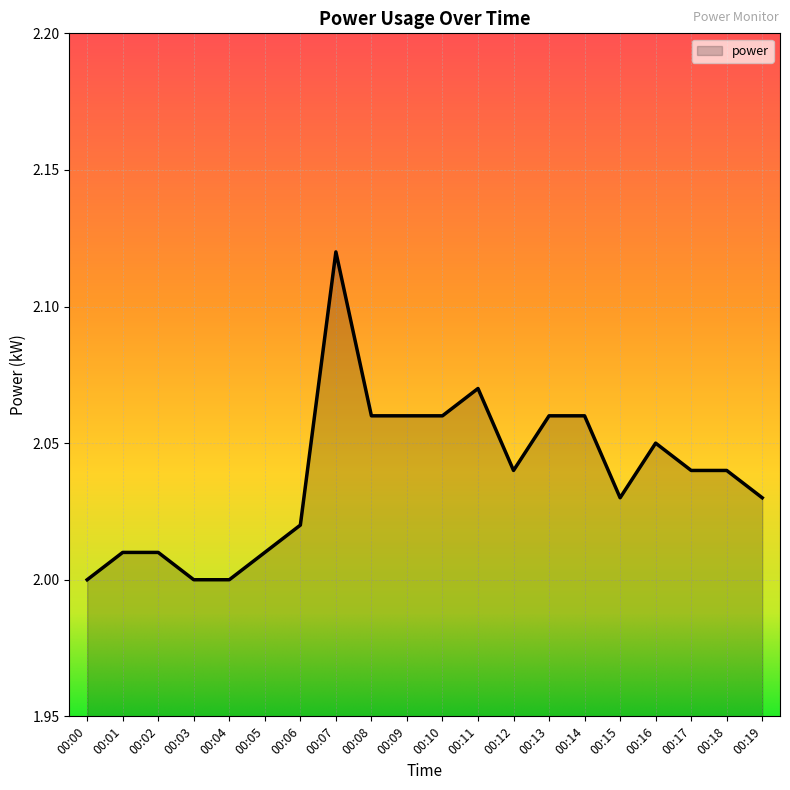

True or false: the data shows 0.7 at 00:19.

False